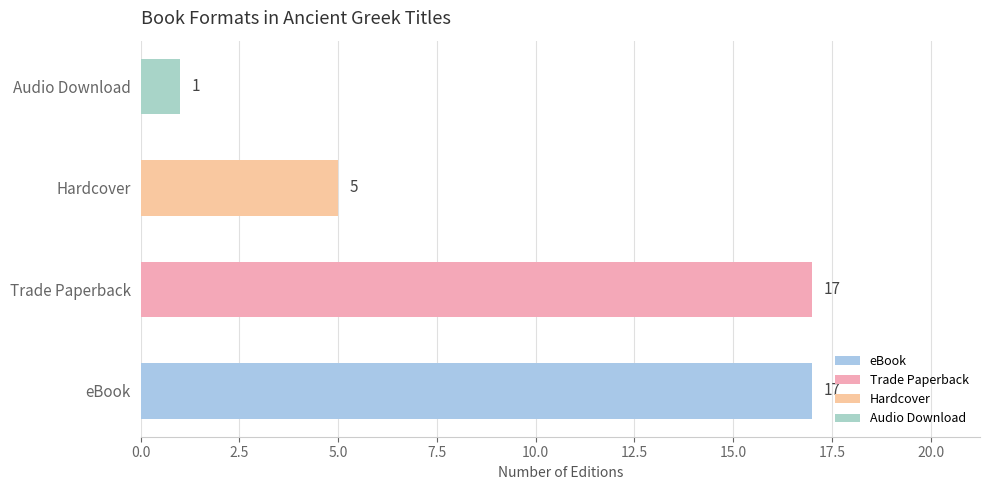

Which label corresponds to the smallest value in the chart?

Audio Download